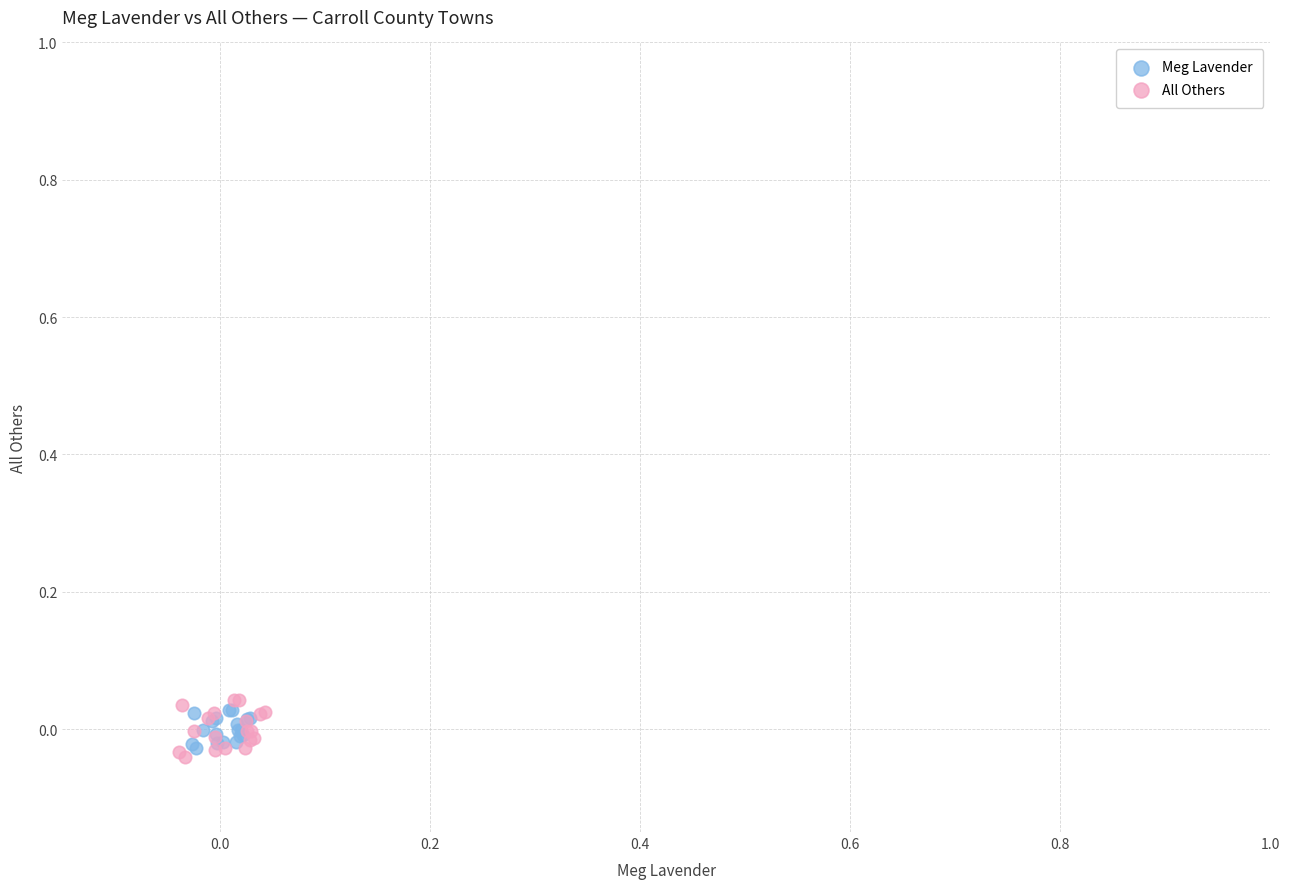

What are all the series names shown in the legend?

Meg Lavender, All Others